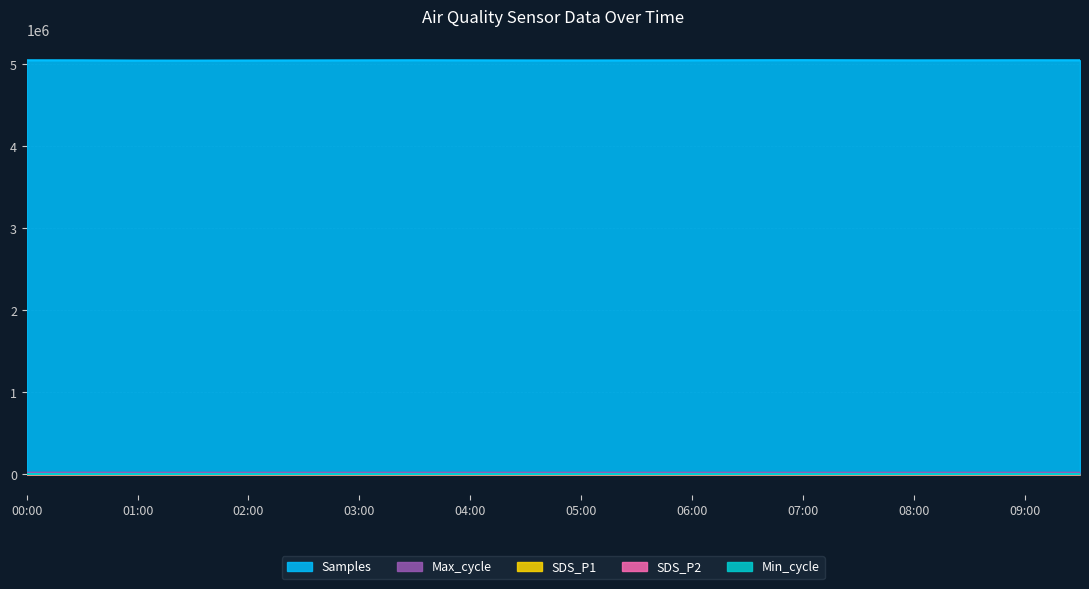

Which series has the largest total across all categories?

Samples